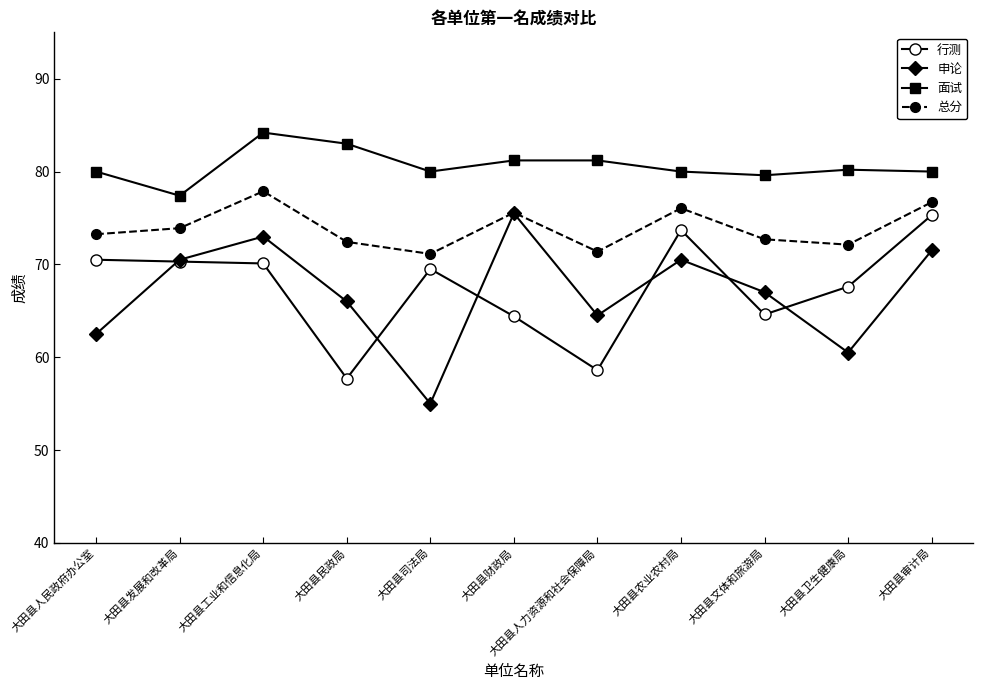

Which series has the largest total across all categories?

面试